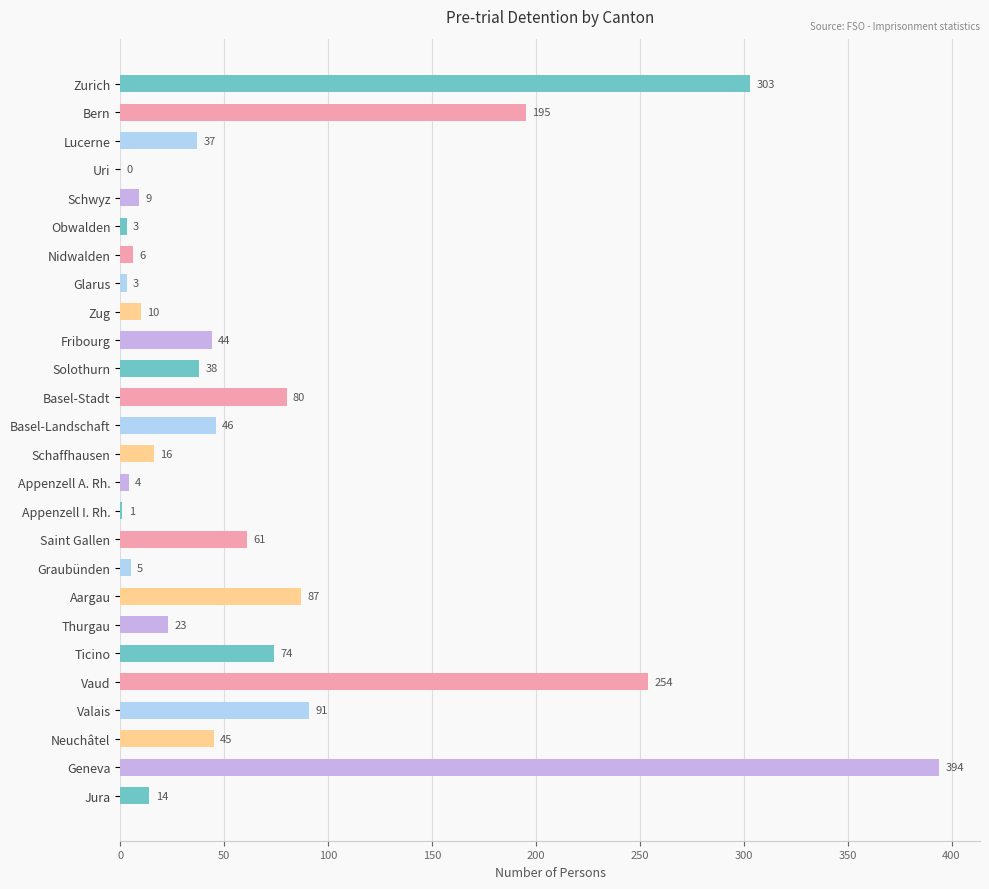

What is the change in value from Obwalden to Solothurn?

+35